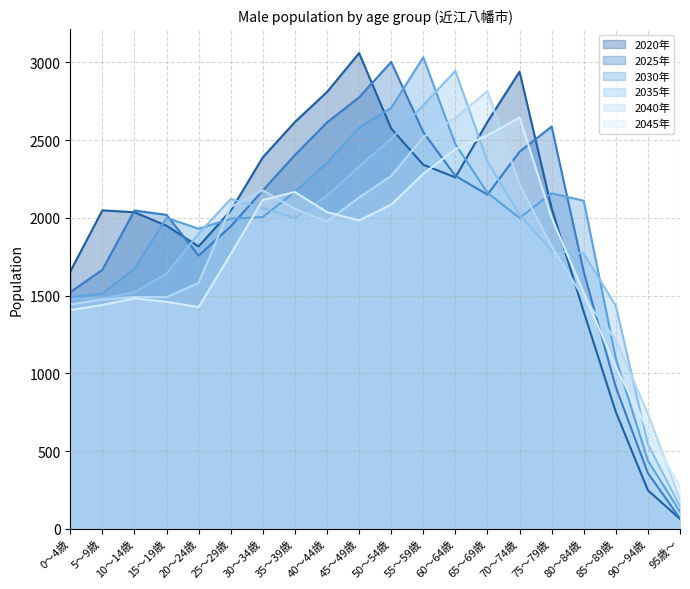

List the labels in order of 2040年 value, smallest first.

95歳～, 90～94歳, 85～89歳, 0～4歳, 5～9歳, 80～84歳, 15～19歳, 10～14歳, 20～24歳, 75～79歳, 40～44歳, 35～39歳, 25～29歳, 45～49歳, 30～34歳, 70～74歳, 50～54歳, 55～59歳, 60～64歳, 65～69歳